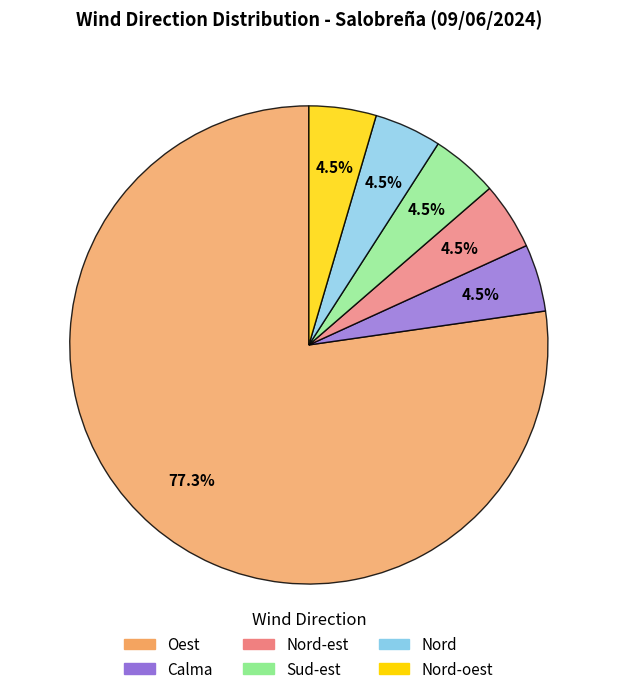

Is there any slice that represents more than half of the pie?

Yes